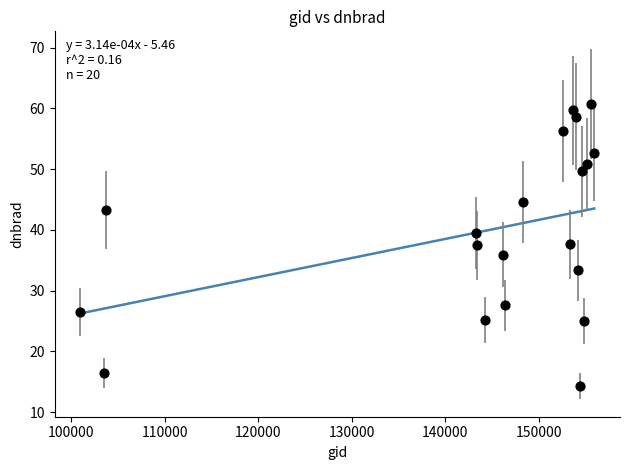

What is the range of X values (max minus min)?

54959.0